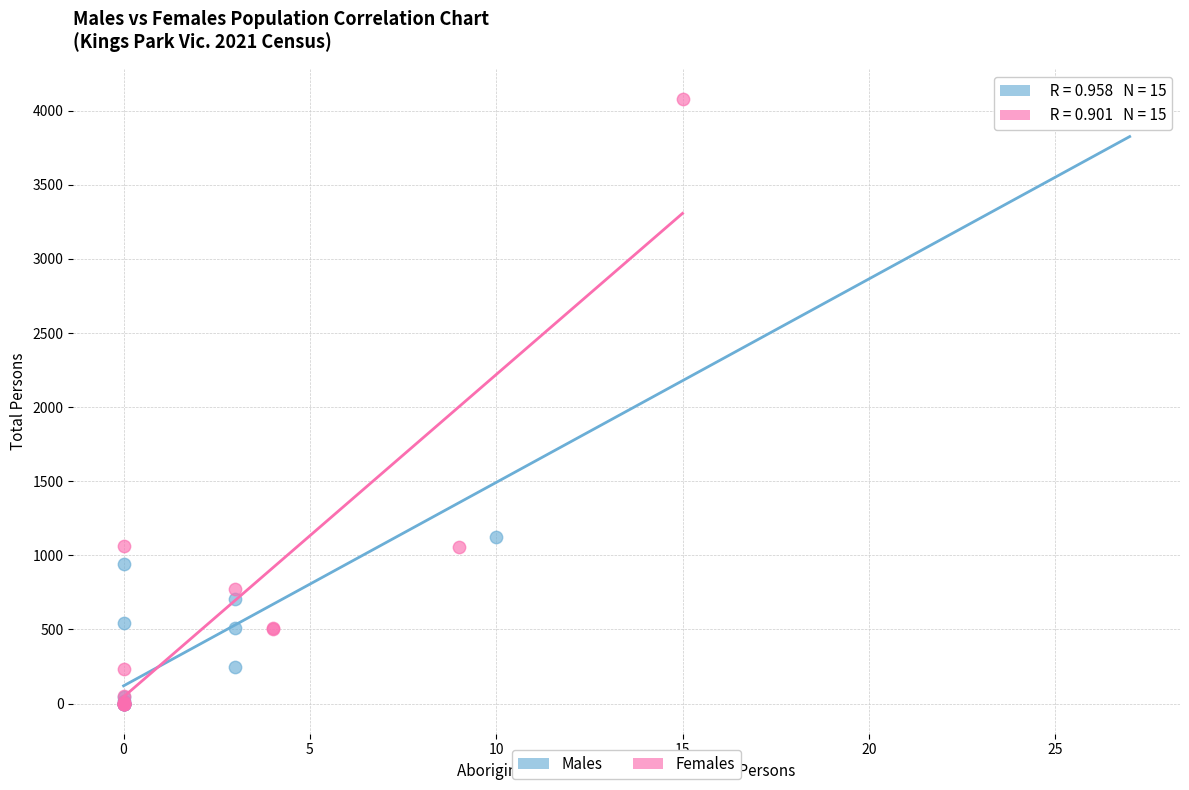

What are all the series names shown in the legend?

Males, Females